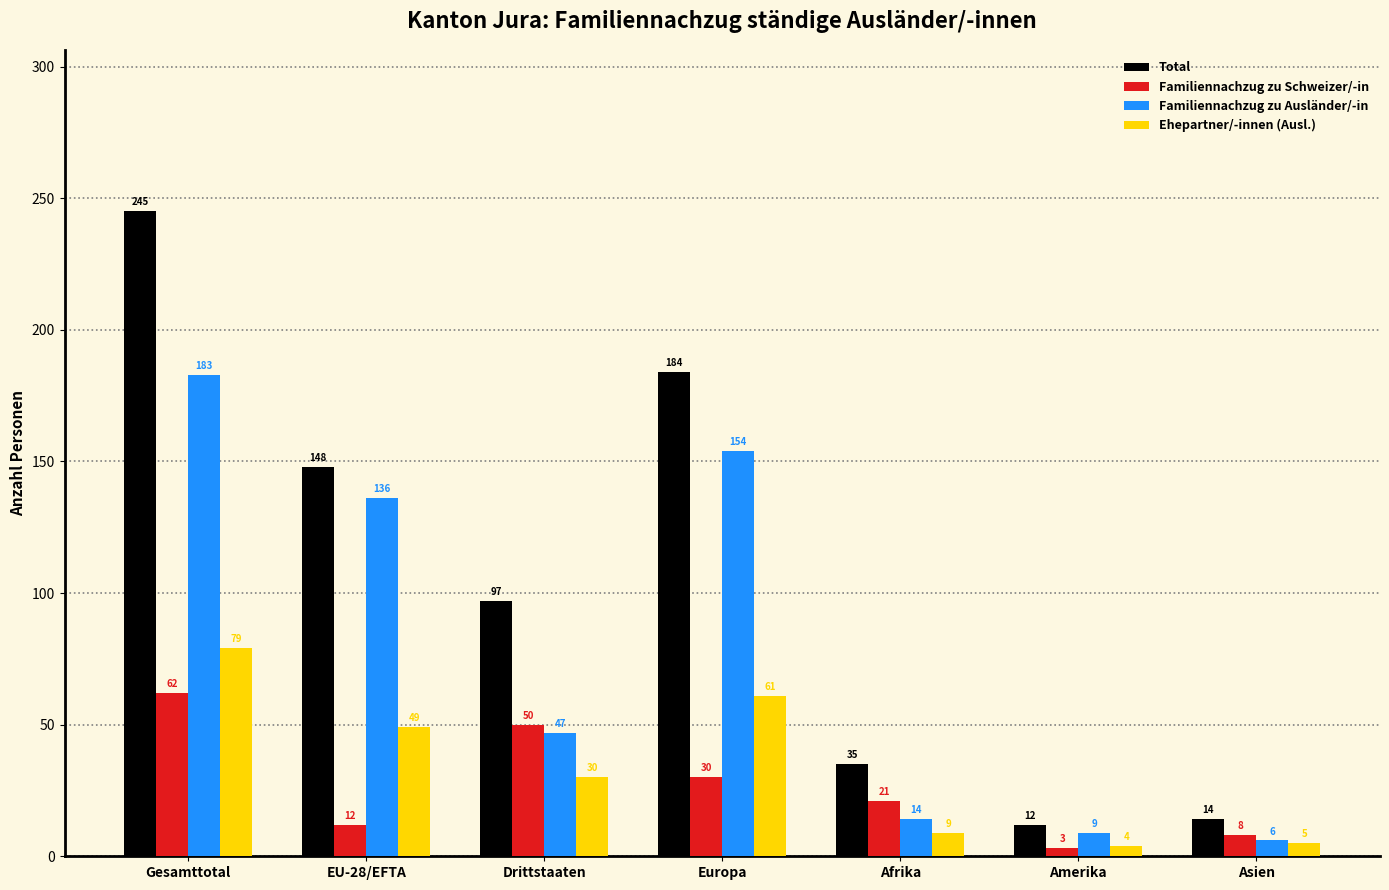

Which series has the widest spread of values?

Total